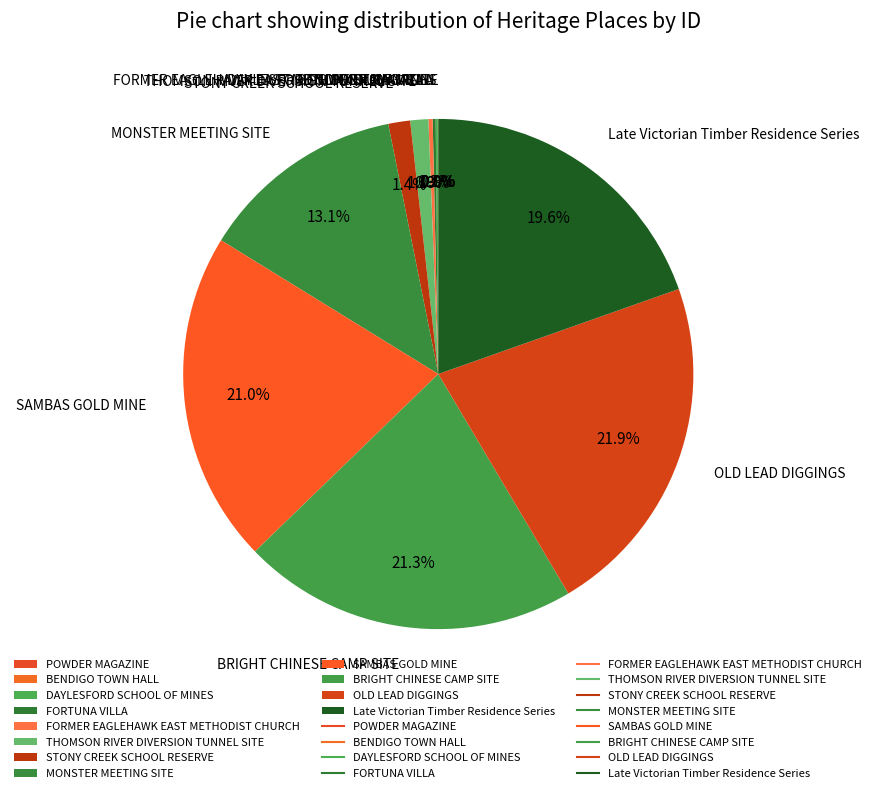

What percentage do MONSTER MEETING SITE and SAMBAS GOLD MINE together represent?

34.1%